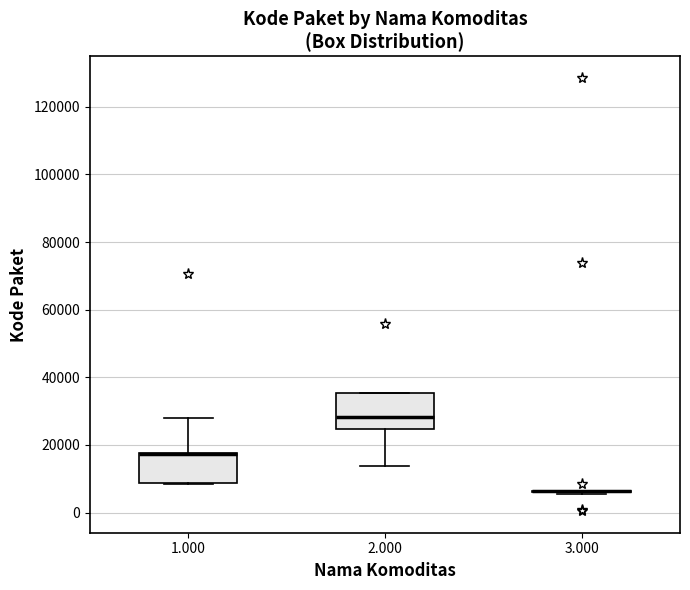

Reading left to right, transcribe this box plot: for each box, give where its median line is, the range the box spans, and where its two whiskers end, as read against the y-axis. The values are not printed on the chart, so give them approximately, as read against the axis.

1.000: median 18000 (drawn on the box's upper edge), box 8000 to 18000, whiskers 8000 to 28000
2.000: median 28000, box 24000 to 36000, whiskers 14000 to 36000
3.000: box collapsed to a line at 6000, whiskers 6000 to 6000